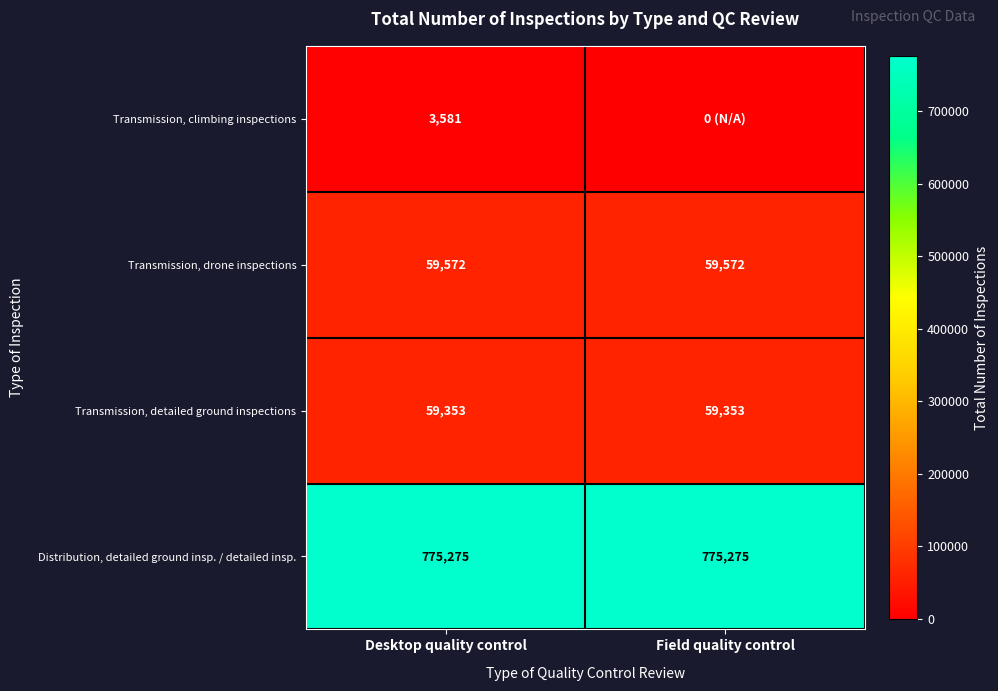

The value of Distribution, detailed ground insp. / detailed insp. at Field quality control is 1084736. True or false?

False